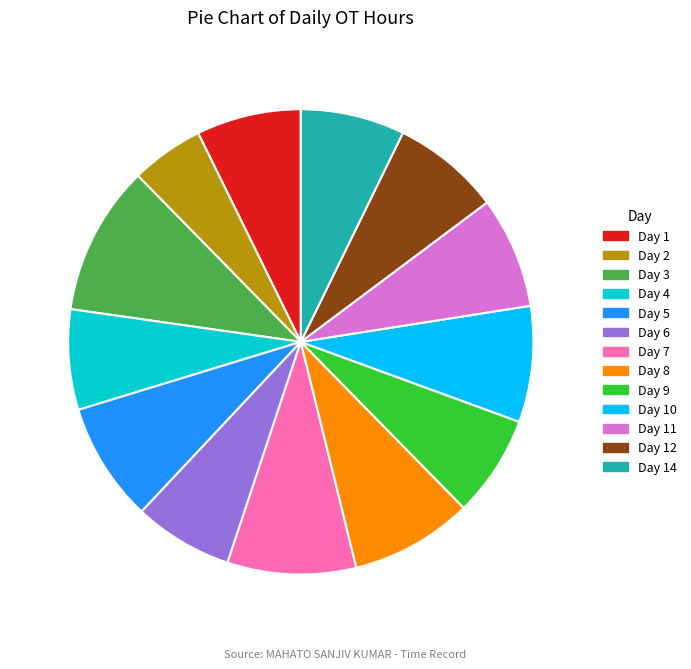

Approximately how many times larger is the value at Day 12 compared to Day 3?

0.7